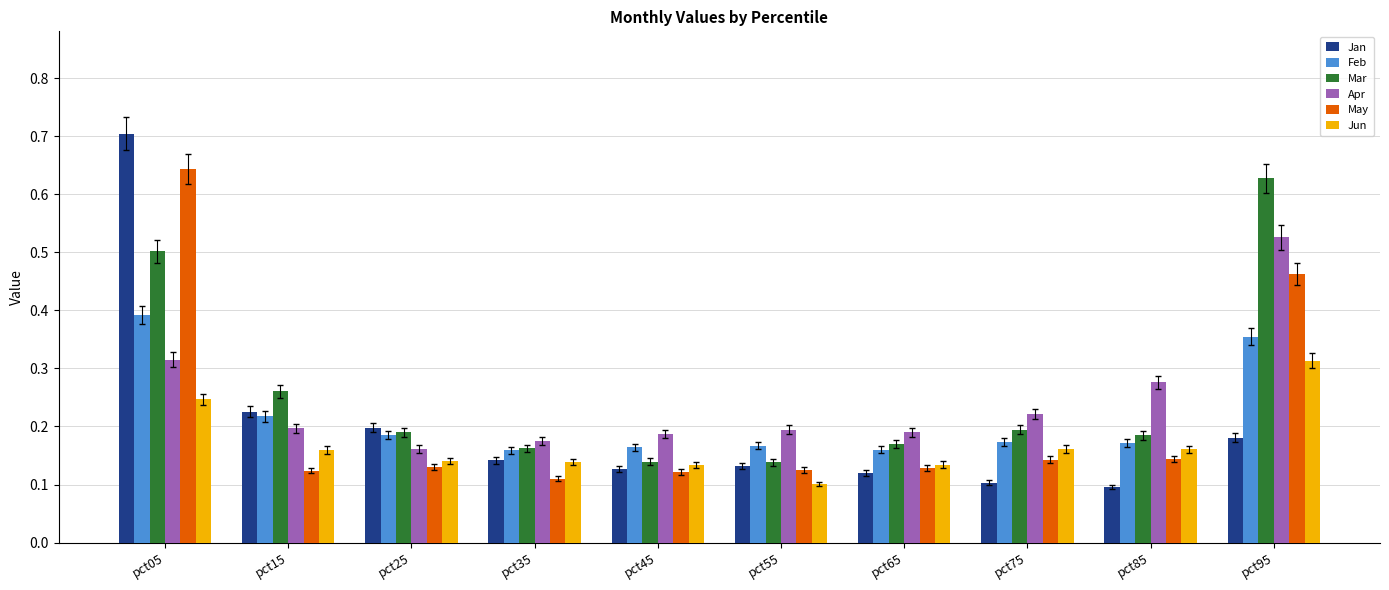

Which series has the widest spread of values?

Jan